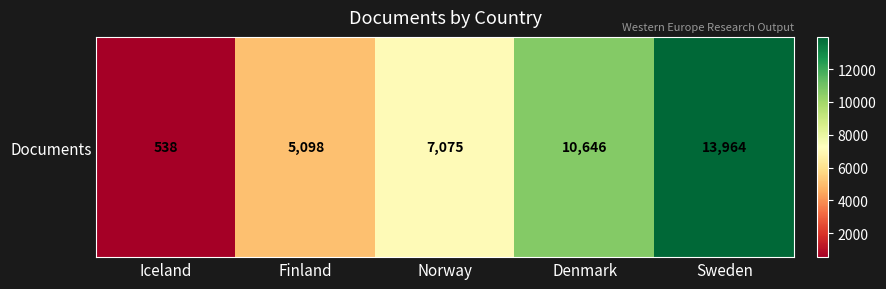

Reading right to left, what are all the values shown in this chart?

Sweden=13964	Denmark=10646	Norway=7075	Finland=5098	Iceland=538